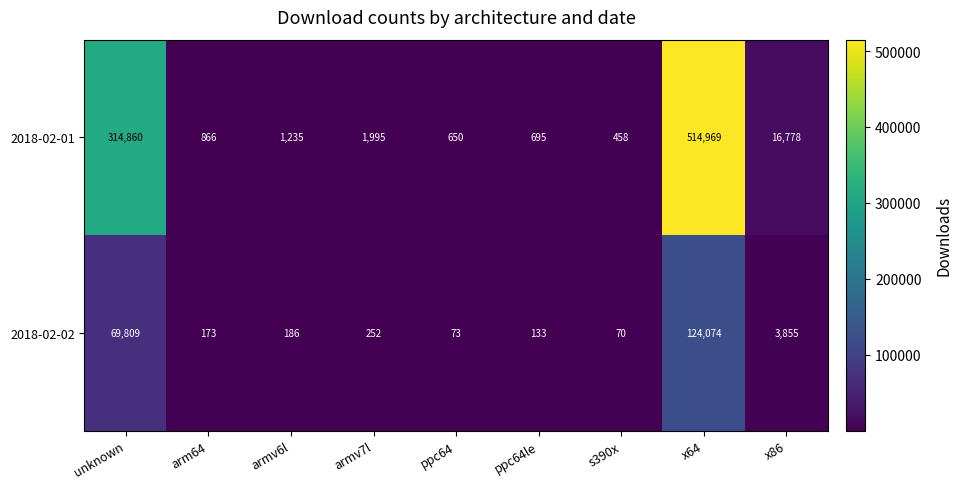

At how many categories does at least one series exceed 97123?

2